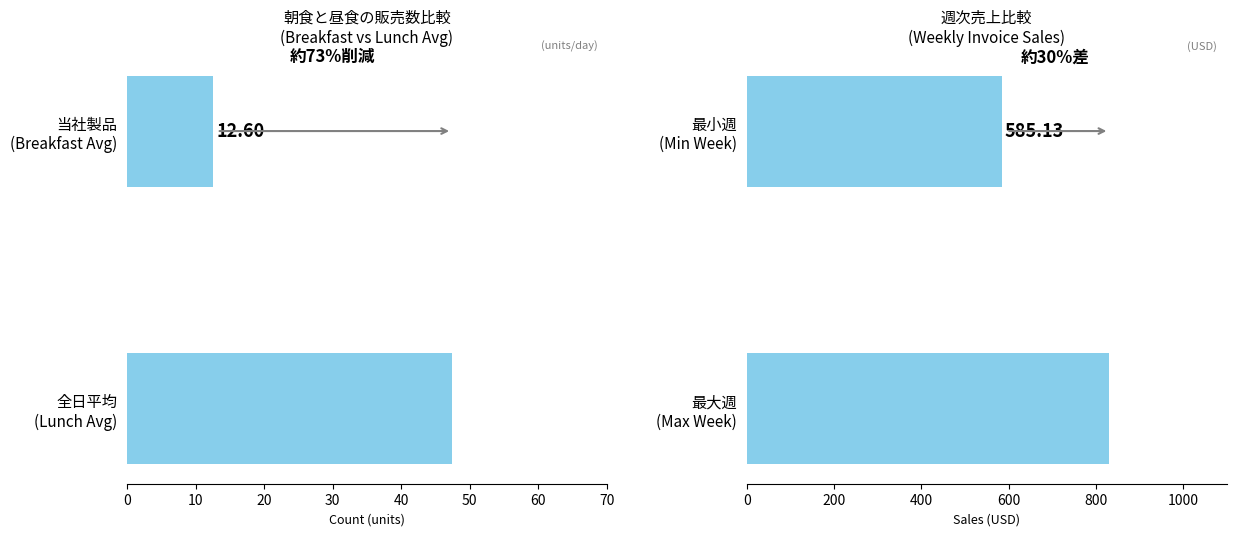

What is the difference between the highest and lowest values at 10?

783.4